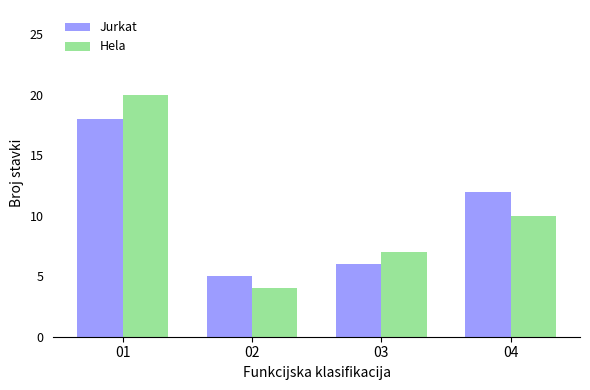

The Jurkat series shows 7 at 02. True or false?

False